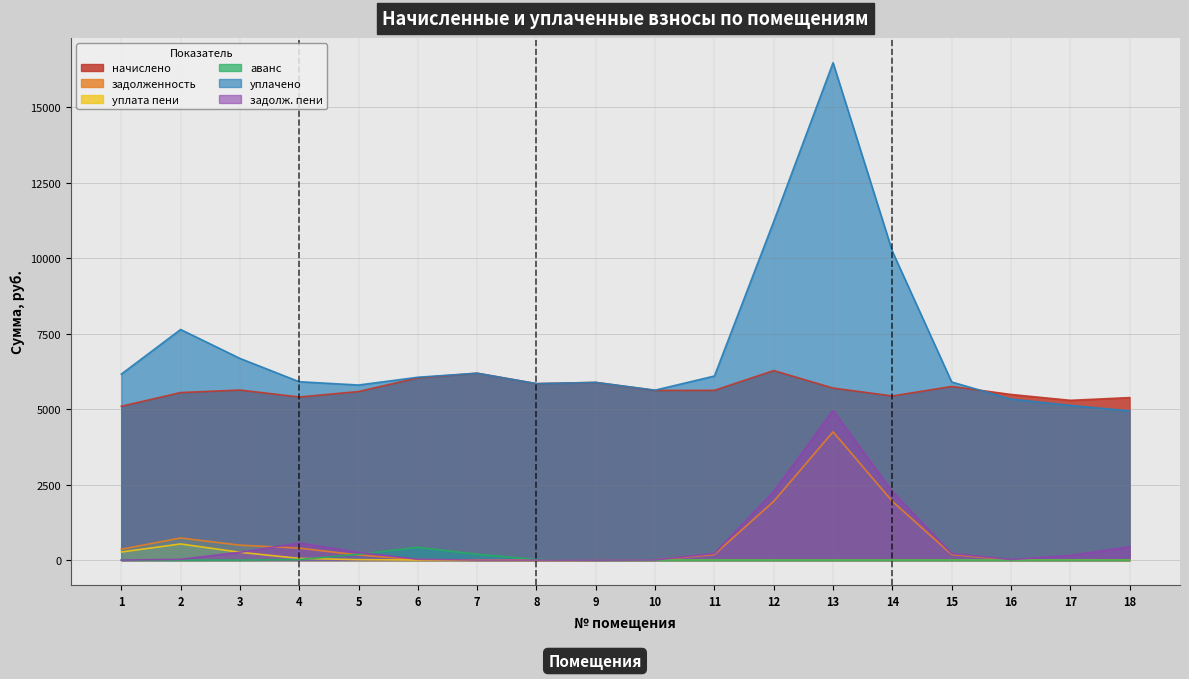

Which series has the largest range (max minus min)?

уплачено